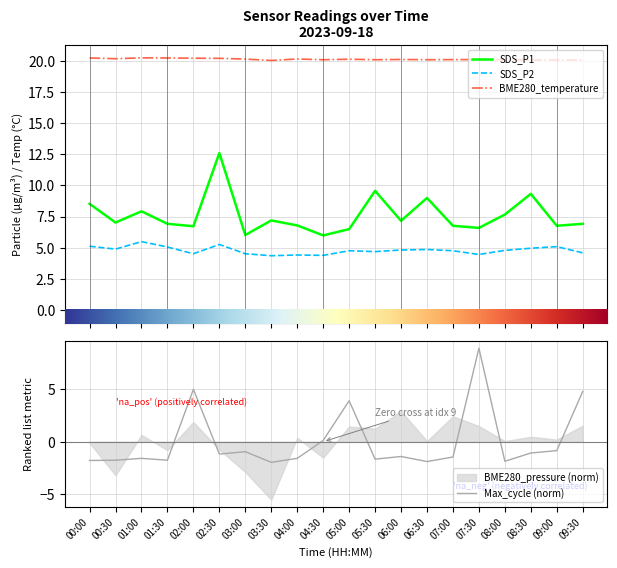

Reading left to right, what are all the values shown in this chart?

SDS_P1: 00:00=8.5	00:30=7.0	01:00=7.9	01:30=6.9	02:00=6.7	02:30=12.6	03:00=6.0	03:30=7.2	04:00=6.8	04:30=6.0	05:00=6.5	05:30=9.6	06:00=7.2	06:30=9.0	07:00=6.8	07:30=6.6	08:00=7.7	08:30=9.3	09:00=6.8	09:30=6.9
SDS_P2: 00:00=5.1	00:30=4.9	01:00=5.5	01:30=5.1	02:00=4.5	02:30=5.3	03:00=4.5	03:30=4.4	04:00=4.4	04:30=4.4	05:00=4.8	05:30=4.7	06:00=4.8	06:30=4.9	07:00=4.8	07:30=4.5	08:00=4.8	08:30=5.0	09:00=5.1	09:30=4.6
BME280_temperature: 00:00=20.2	00:30=20.2	01:00=20.2	01:30=20.2	02:00=20.2	02:30=20.2	03:00=20.1	03:30=20.0	04:00=20.1	04:30=20.1	05:00=20.1	05:30=20.1	06:00=20.1	06:30=20.1	07:00=20.1	07:30=20.1	08:00=20.1	08:30=20.1	09:00=20.1	09:30=20.1
Max_cycle: 00:00=-1.8	00:30=-1.8	01:00=-1.6	01:30=-1.8	02:00=5.0	02:30=-1.2	03:00=-0.9	03:30=-2.0	04:00=-1.6	04:30=0.1	05:00=3.9	05:30=-1.7	06:00=-1.4	06:30=-1.9	07:00=-1.5	07:30=8.9	08:00=-1.9	08:30=-1.1	09:00=-0.8	09:30=4.8